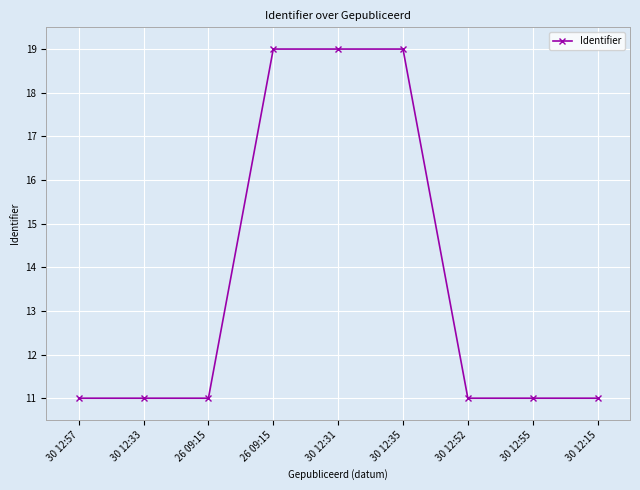

How many lines are shown in the chart?

1